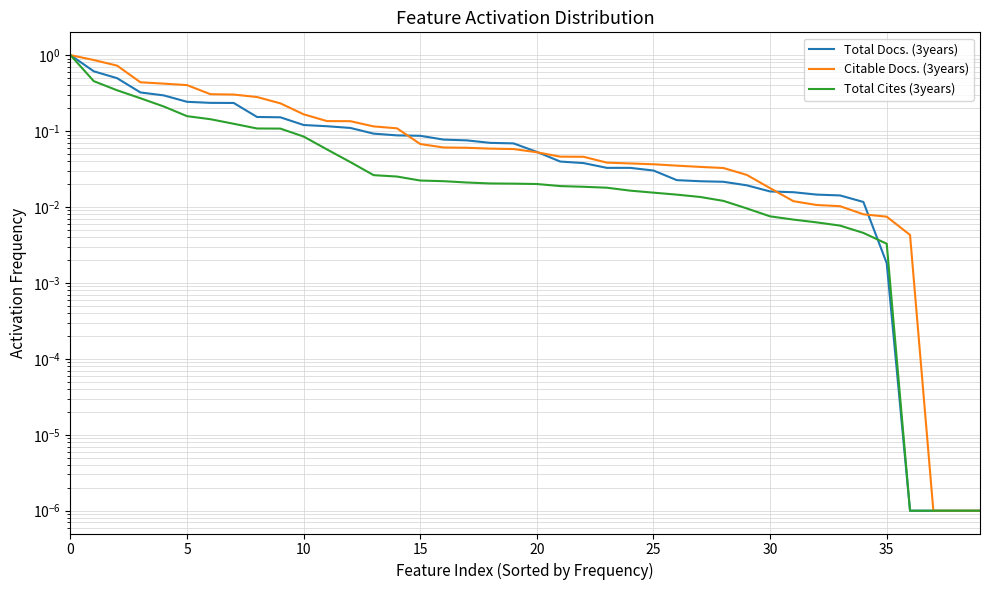

How many times do Total Cites (3years) and Total Docs. (3years) cross each other?

1